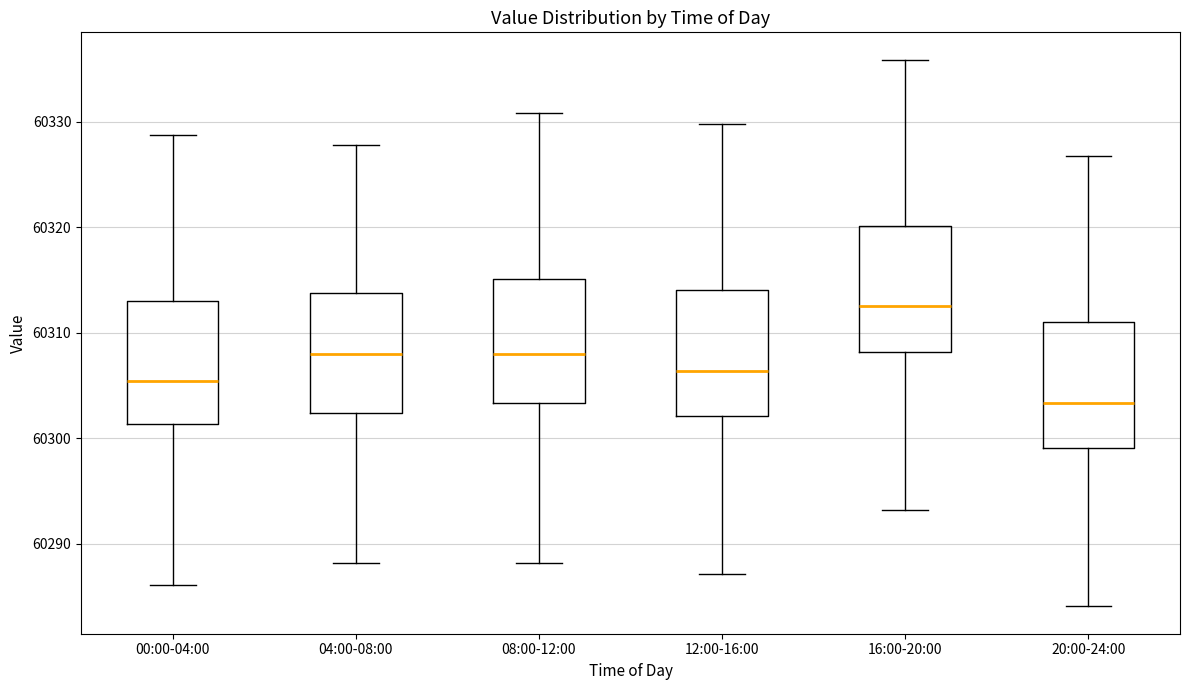

Which box's median line is the highest?

16:00-20:00